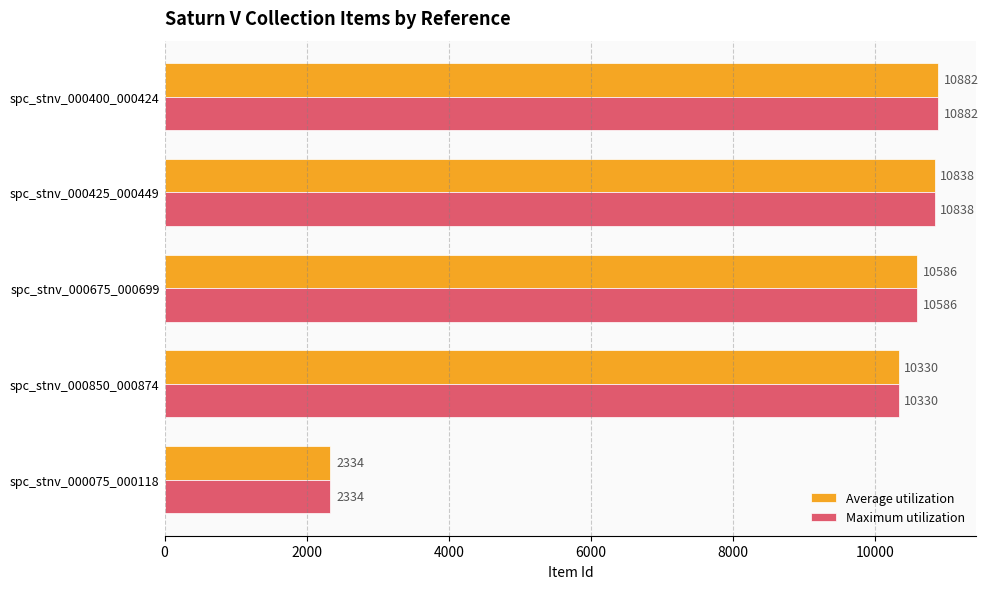

Count the number of categories in the chart.

5